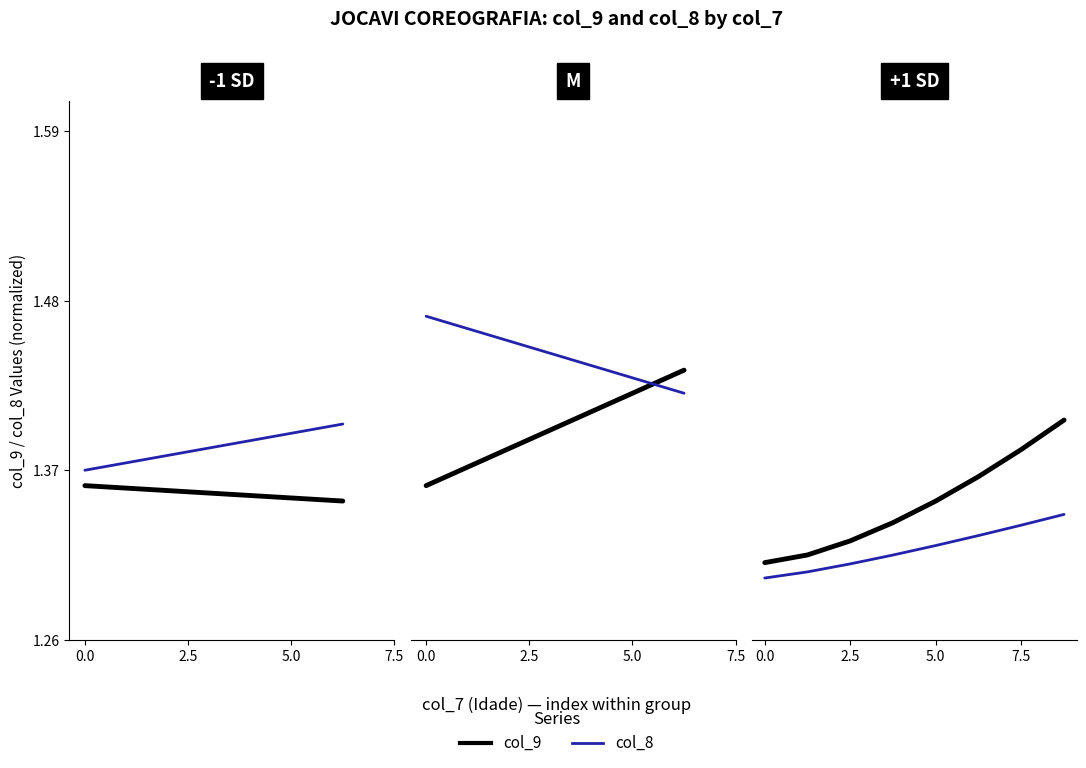

Rank the series by their average value, from highest to lowest.

col_9, col_8